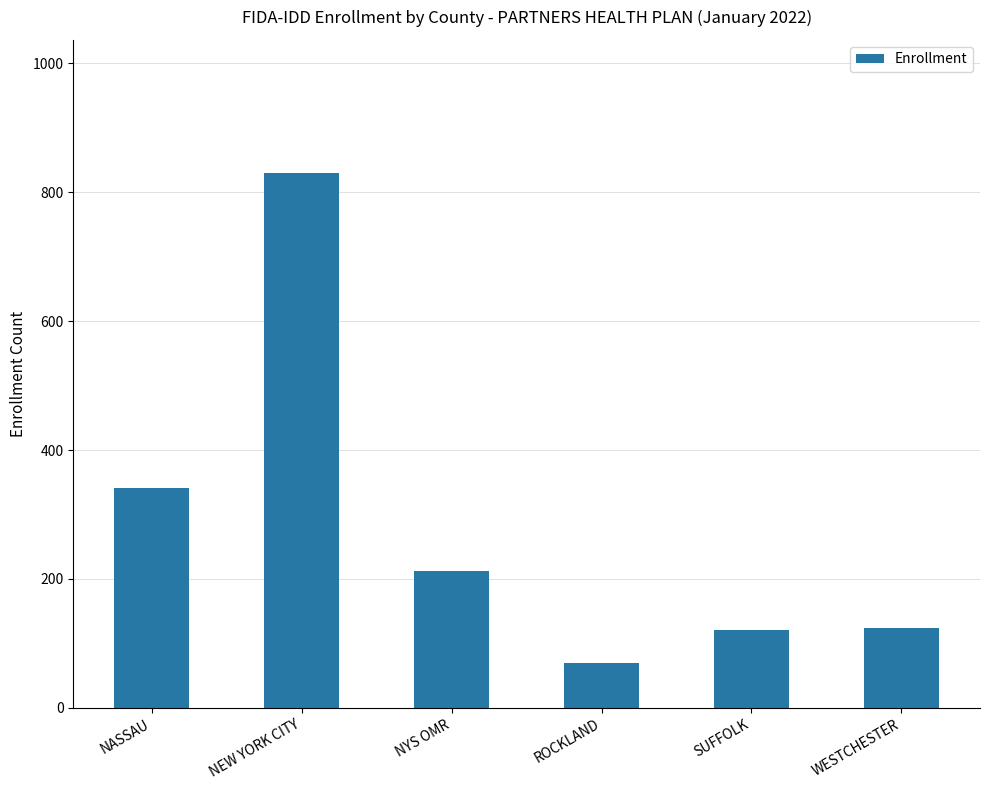

What is the ratio of the value at SUFFOLK to the value at WESTCHESTER?

1.0